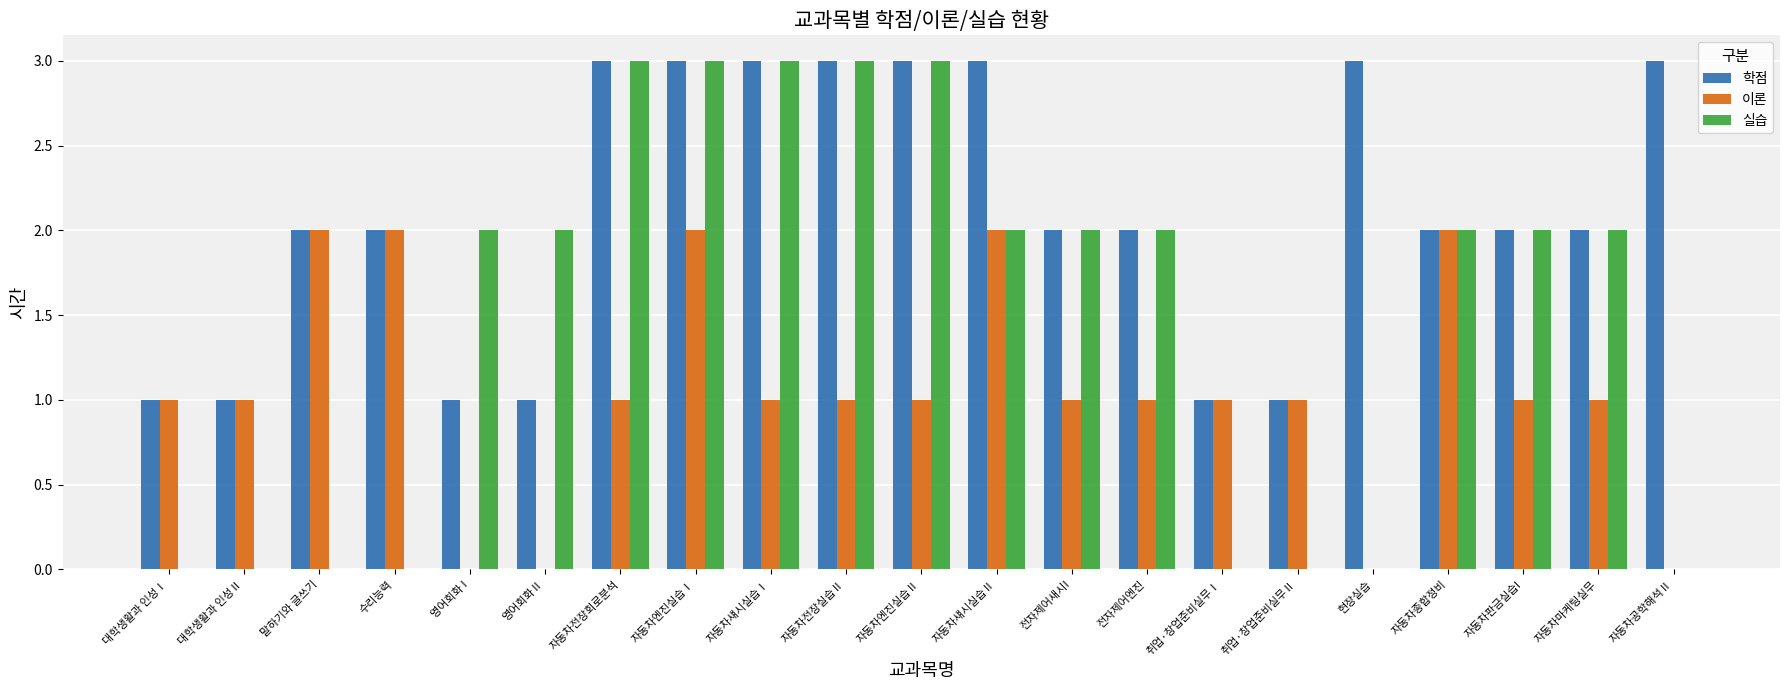

Read the 실습 value at 자동차마케팅실무.

2